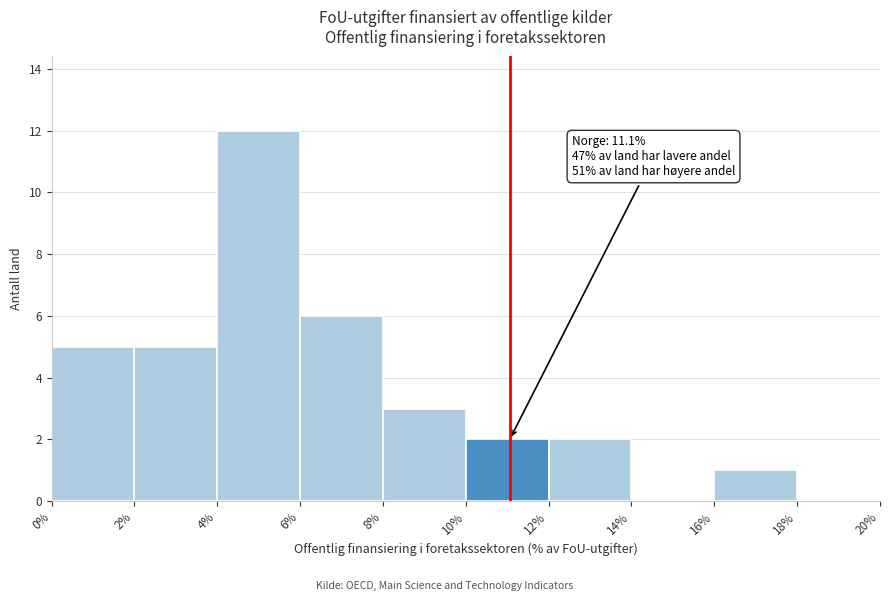

Over which range of the x-axis is the bar tallest?

4% to 6%